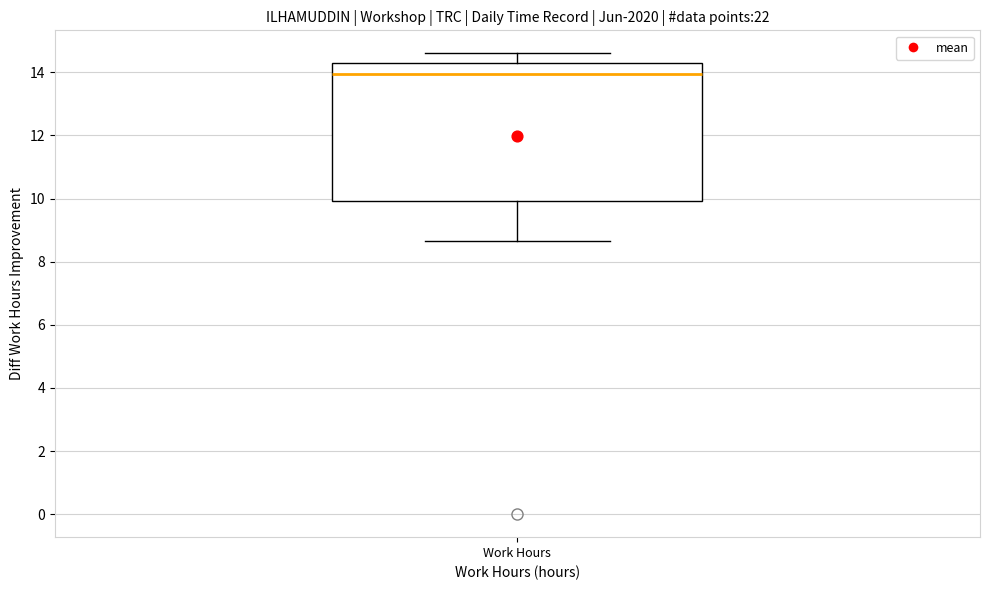

Read this box plot against the y-axis: the position of the median line, the range covered by the box, and the ends of both whiskers. The values are not printed on the chart, so give them approximately, as read against the axis.

median 14.0, box 10.0 to 14.2, whiskers 8.6 to 14.6